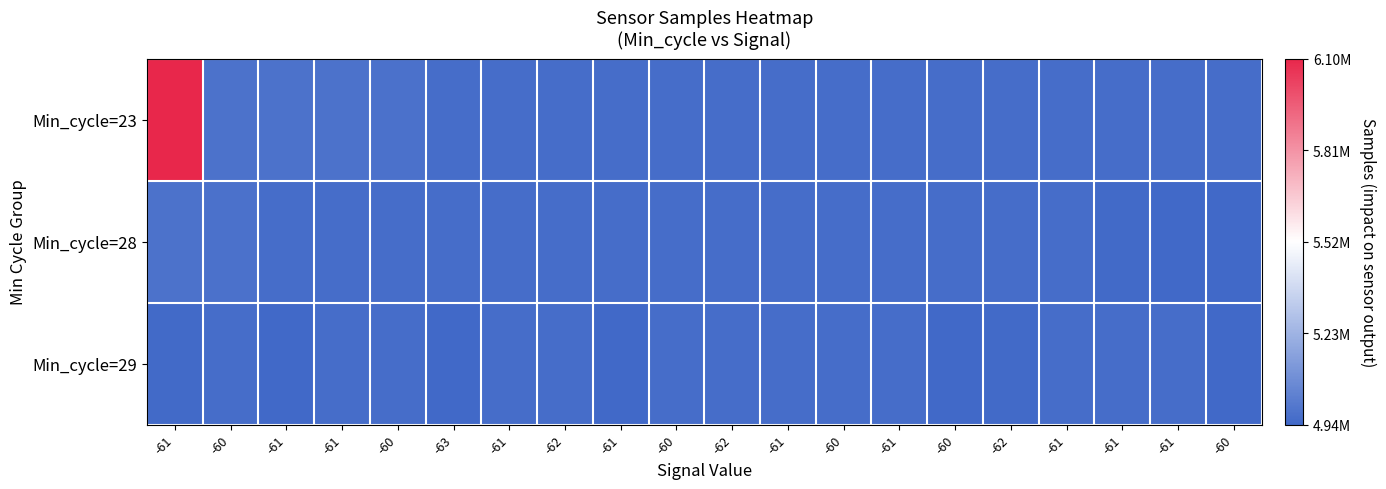

Rank the series at -62 from highest to lowest value.

Min_cycle=23, Min_cycle=29, Min_cycle=28